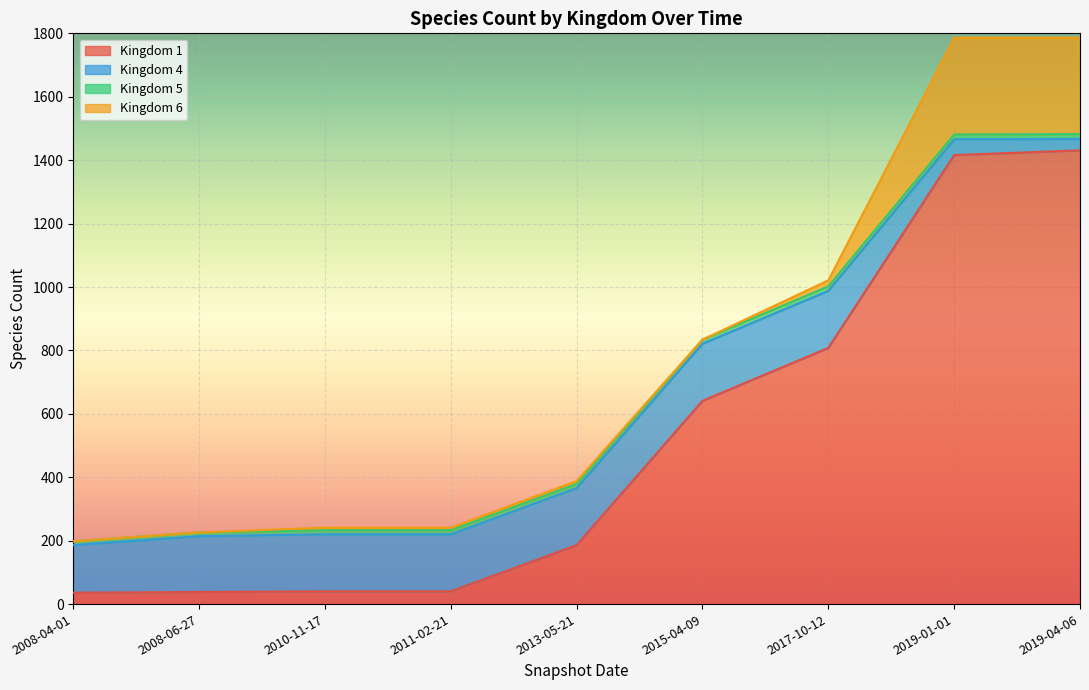

How many times do Kingdom 4 and Kingdom 1 cross each other?

1